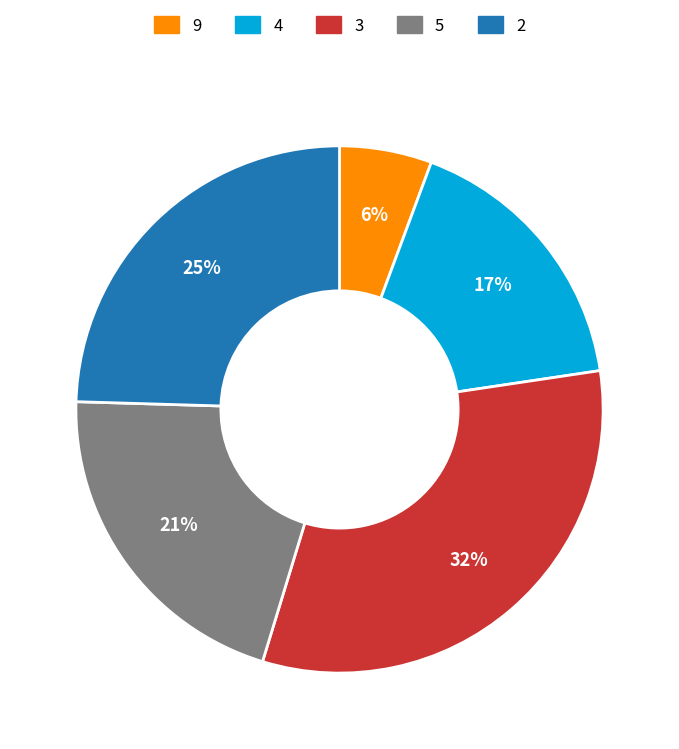

Does 4 represent more than half of the total?

No